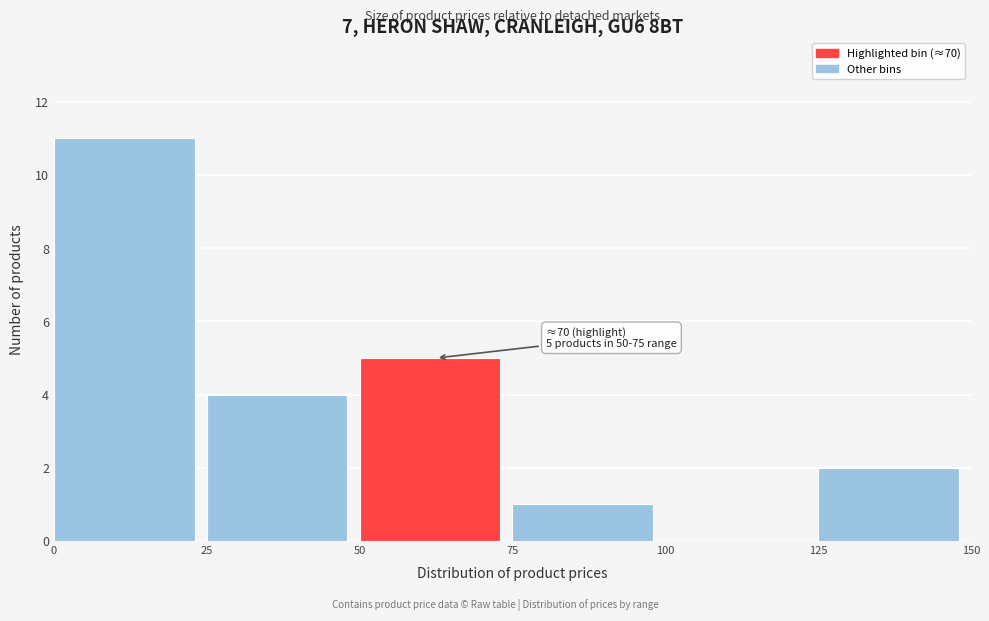

Over which range of the x-axis is the bar tallest?

0 to 25